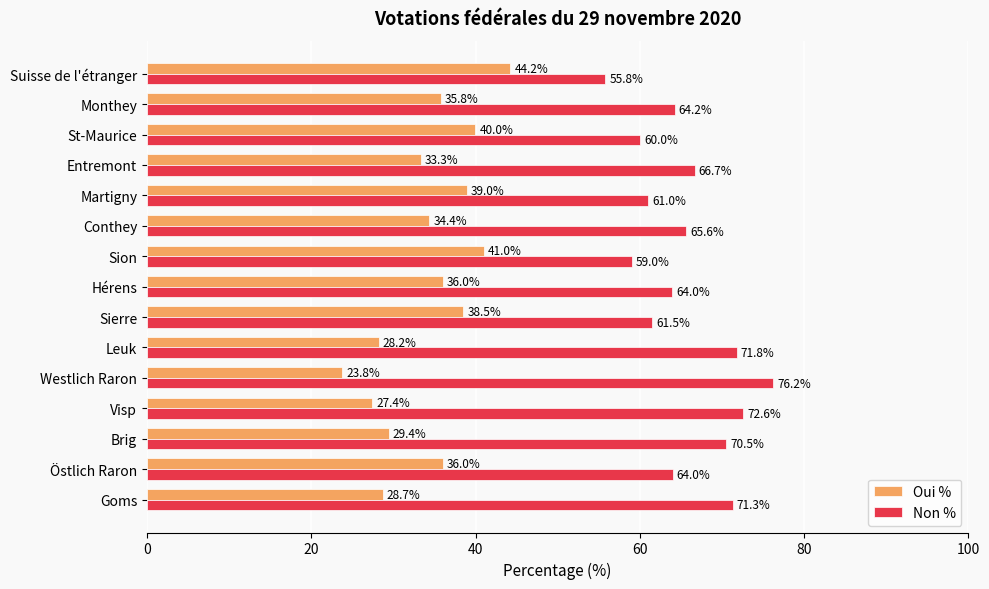

Which series has the largest total across all categories?

Non %